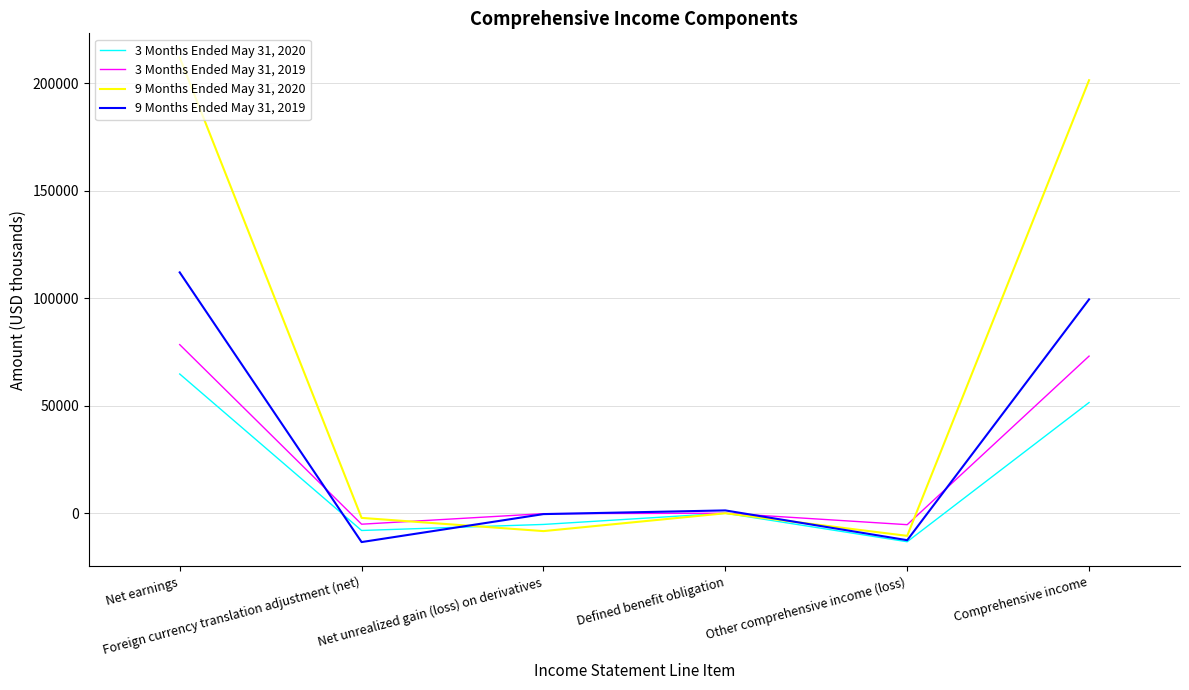

Which category has the lowest value in the 9 Months Ended May 31, 2020 series?

Other comprehensive income (loss)